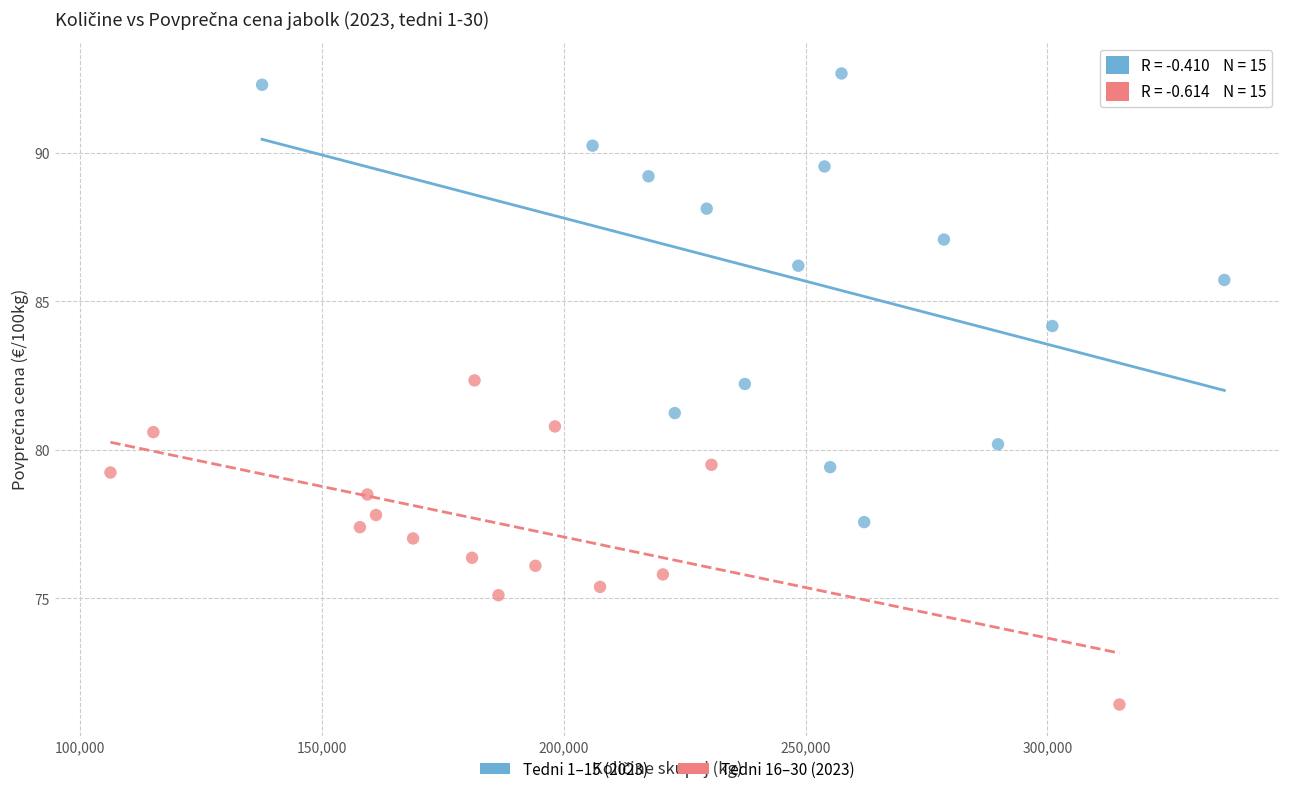

Which series contains the lowest Y value?

Tedni 16–30 (2023)